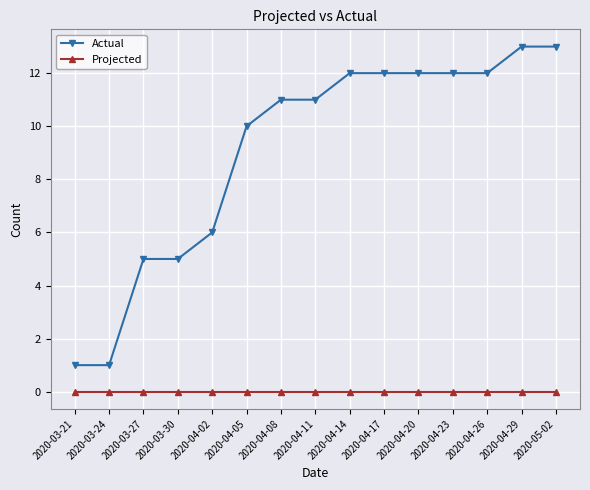

What is the label of the 3rd point from the left?

2020-03-27